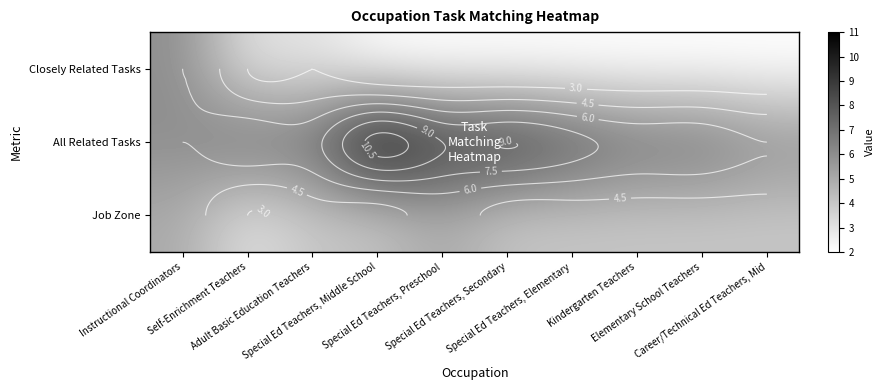

Which has a higher value, Self-Enrichment Teachers or Career/Technical Ed Teachers, Mid?

Self-Enrichment Teachers